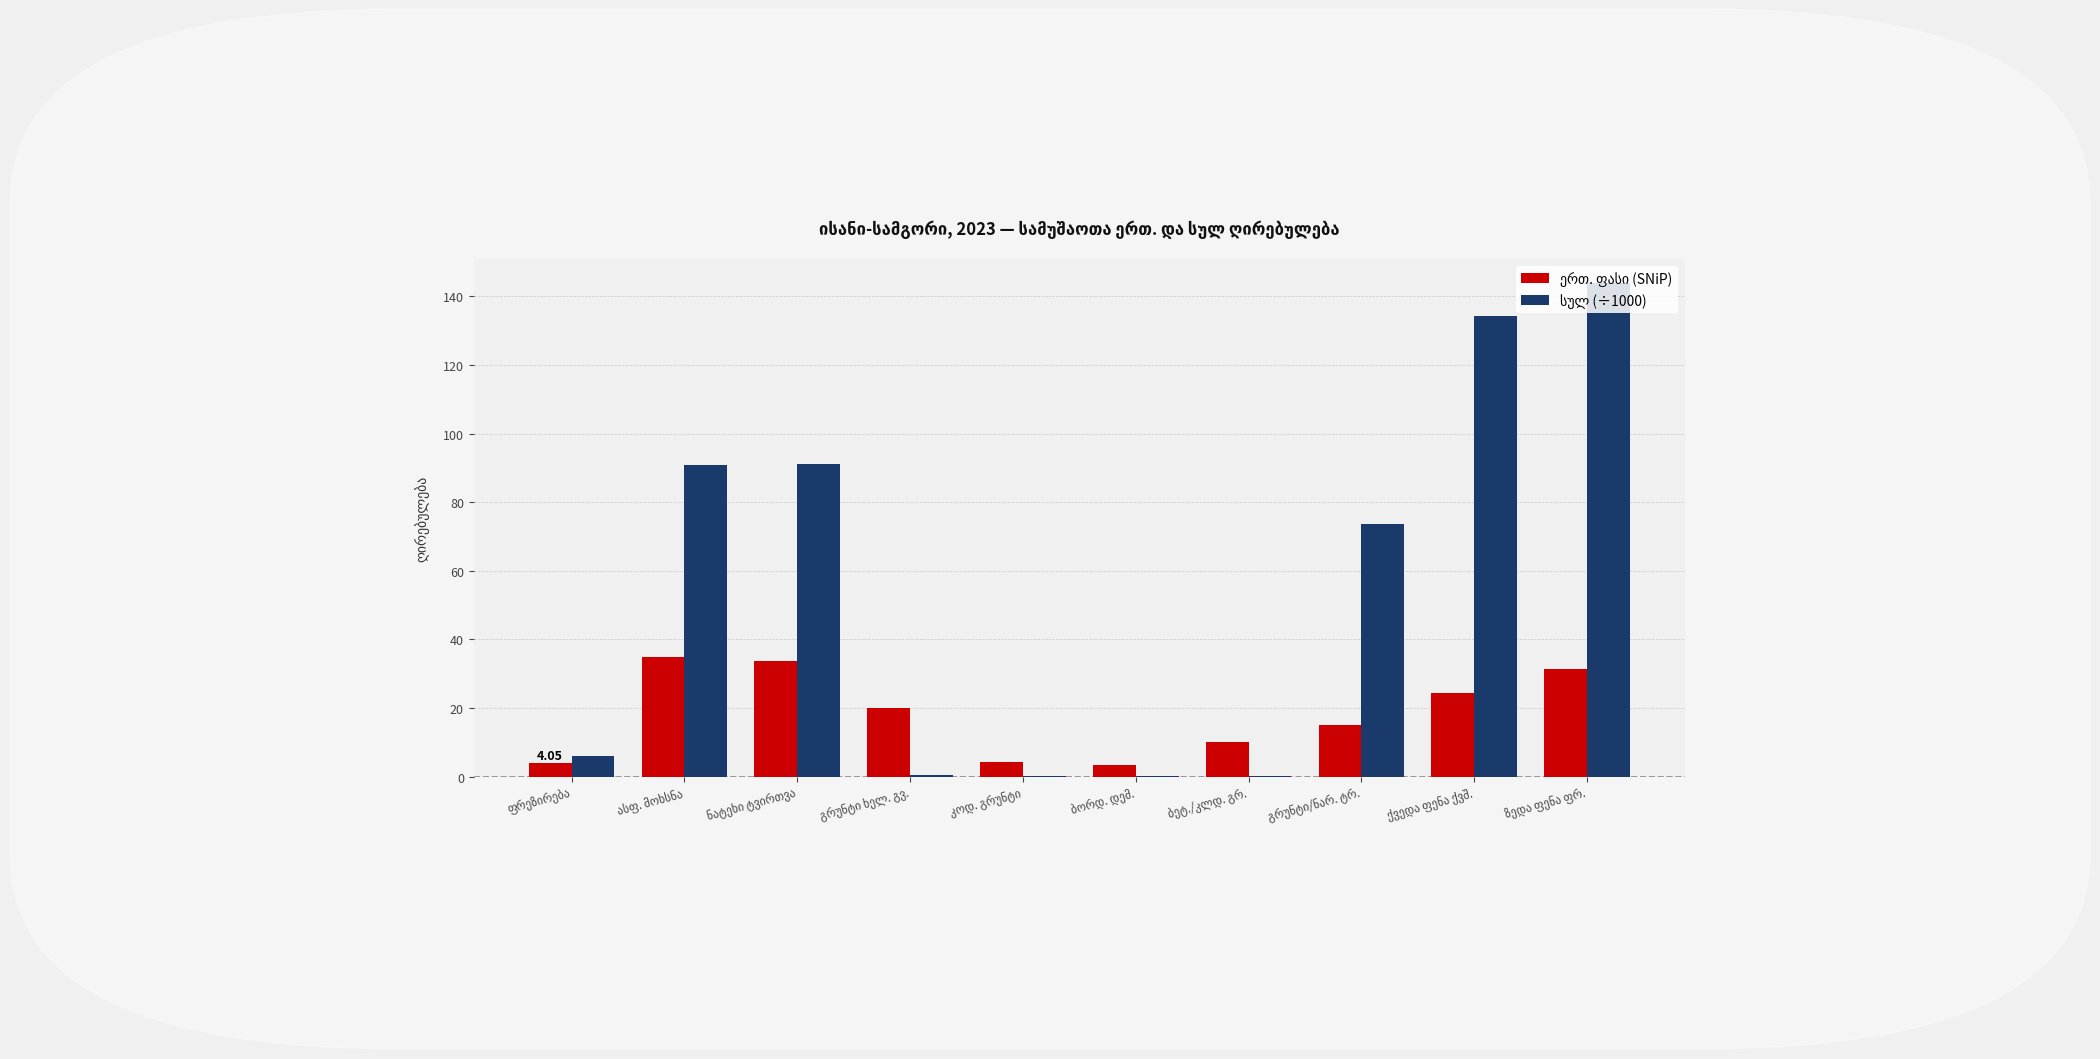

How many groups of bars are there?

10